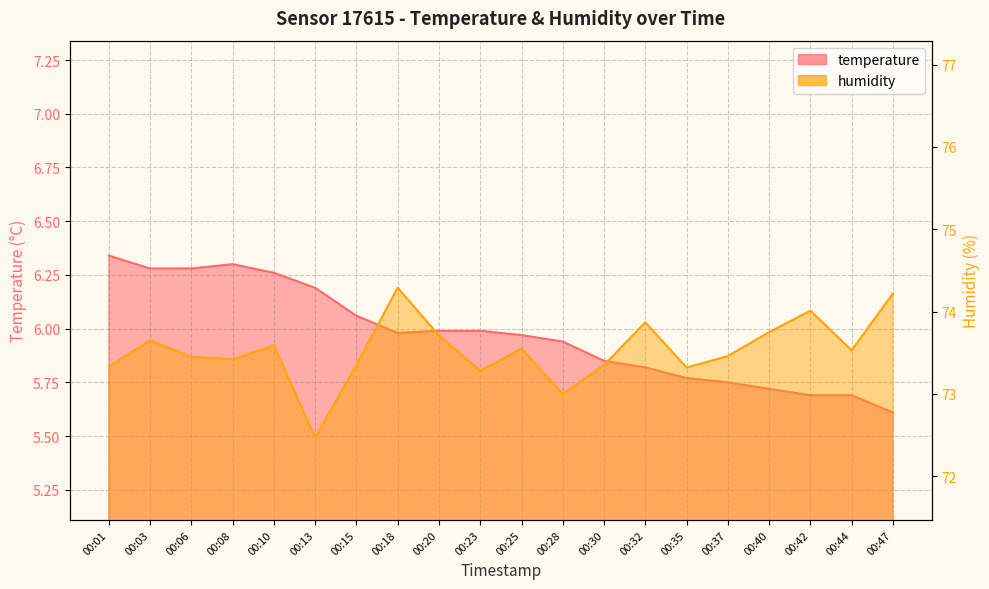

Which label corresponds to the largest value in the chart?

00:18